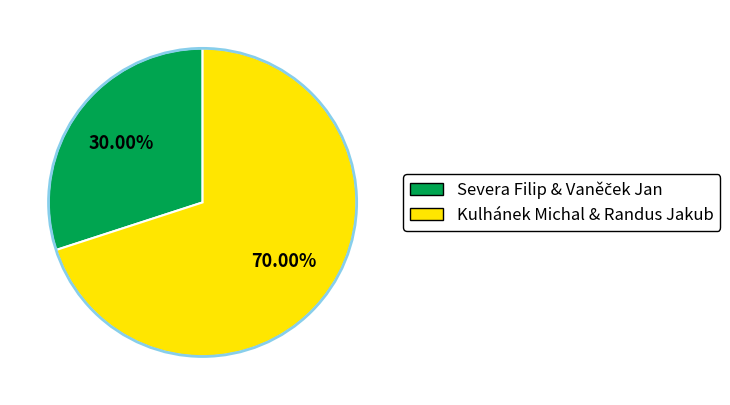

How many segments does this pie chart have?

2